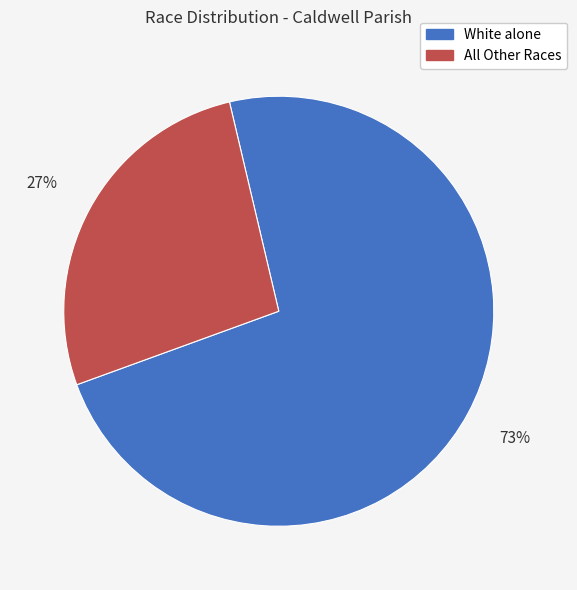

Is there a majority slice in this chart?

Yes